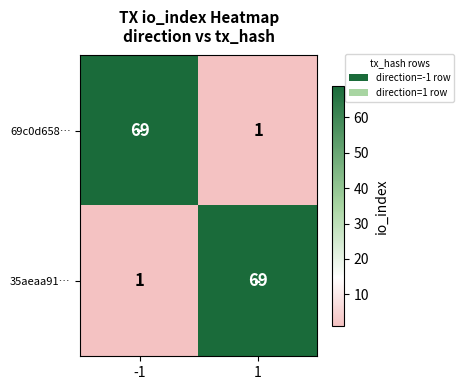

How many values in the 69c0d658… series are below 69?

1